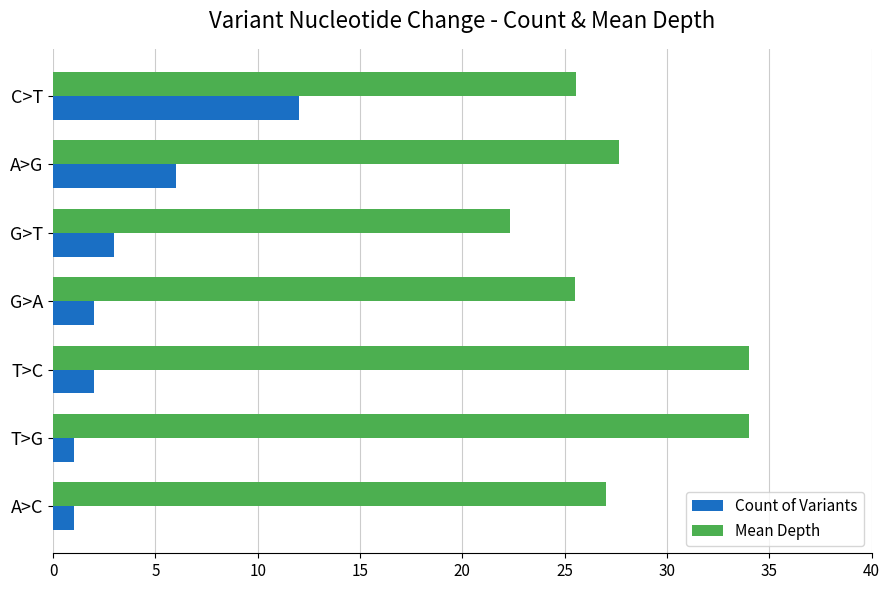

At which label is Count of Variants closest to 6?

A>G